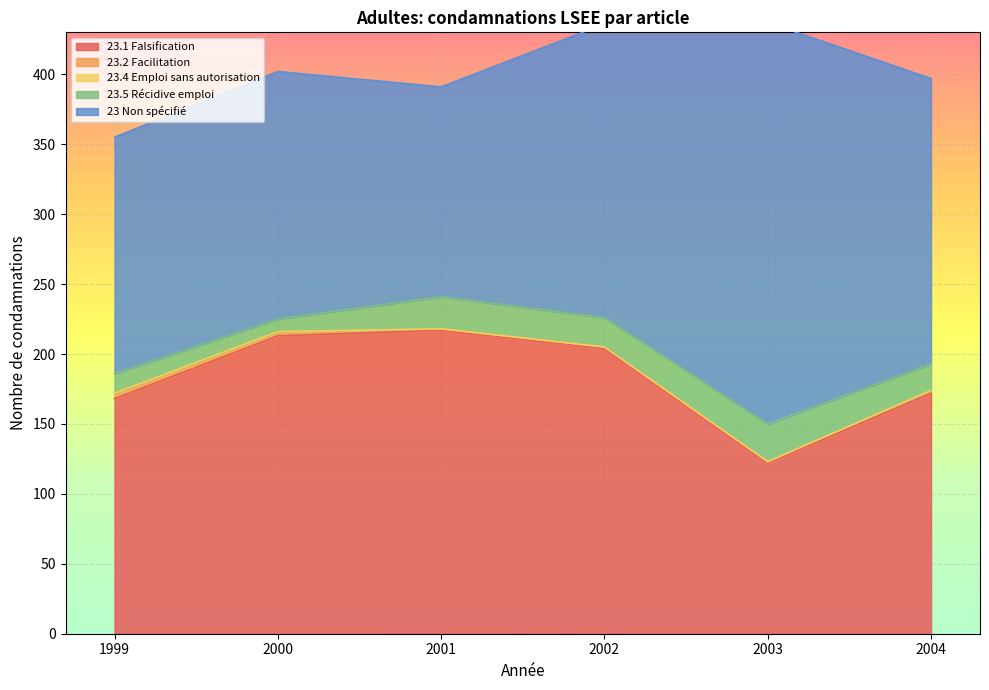

What is the maximum value shown in the chart?

287